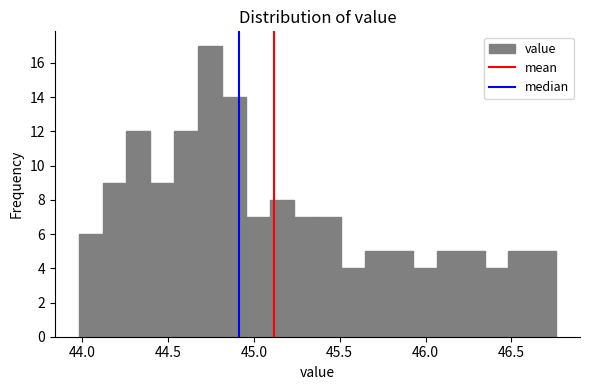

Read against the x-axis, roughly where is the centre of the tallest bar?

44.75